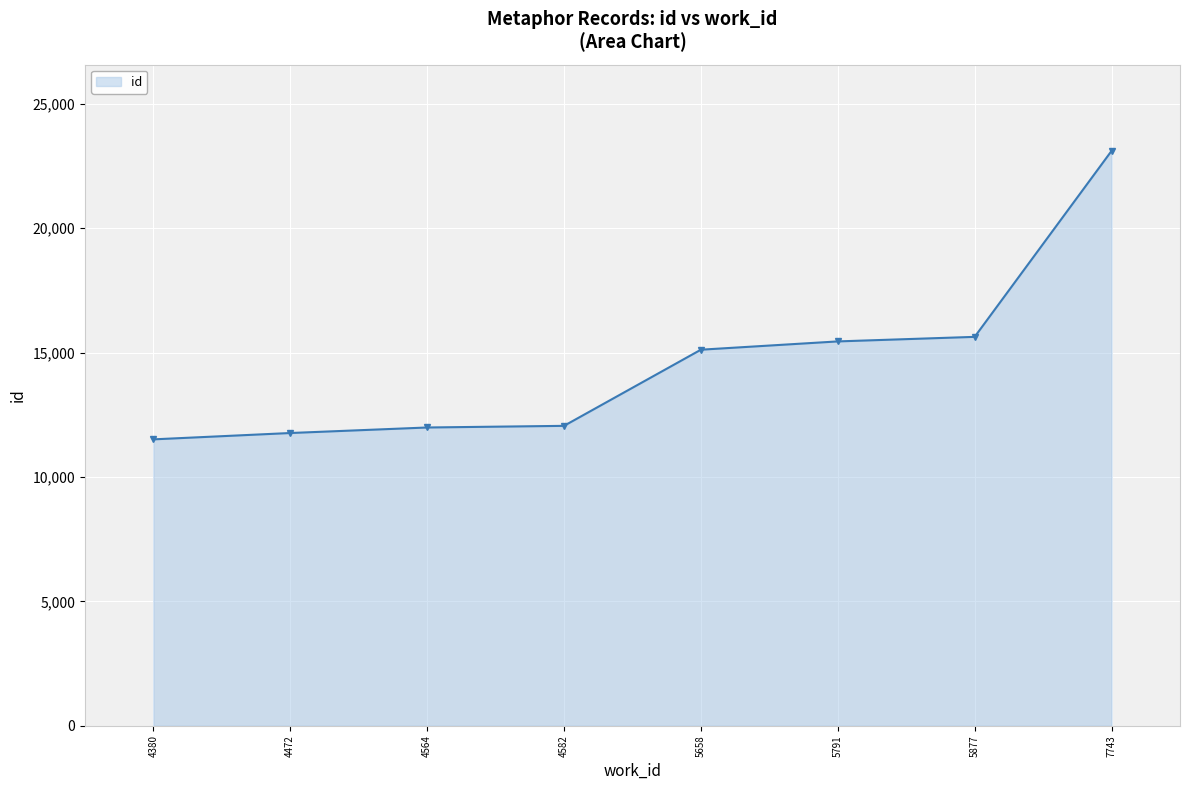

The value at 5791 is 15447. True or false?

True